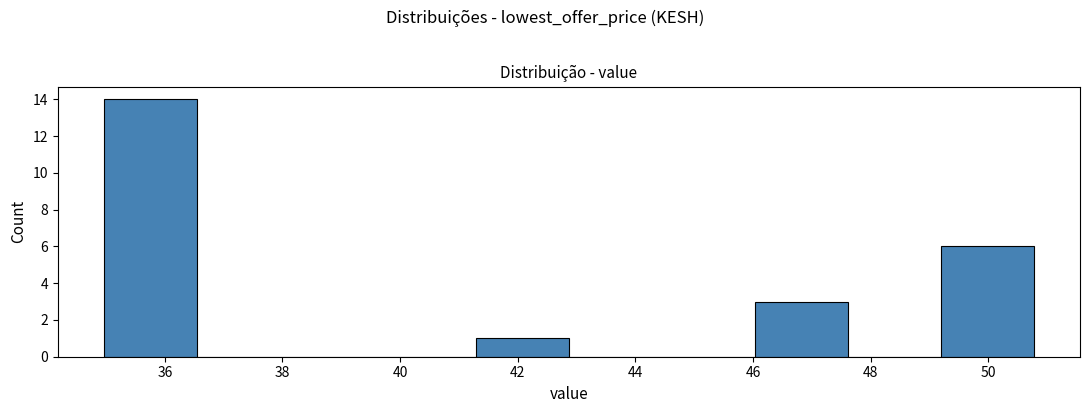

How tall is the bar that spans 35.0 to 36.6 on the x-axis? Neither the bar edges nor the heights are printed on the chart, so give them approximately, as read against the axes.

14